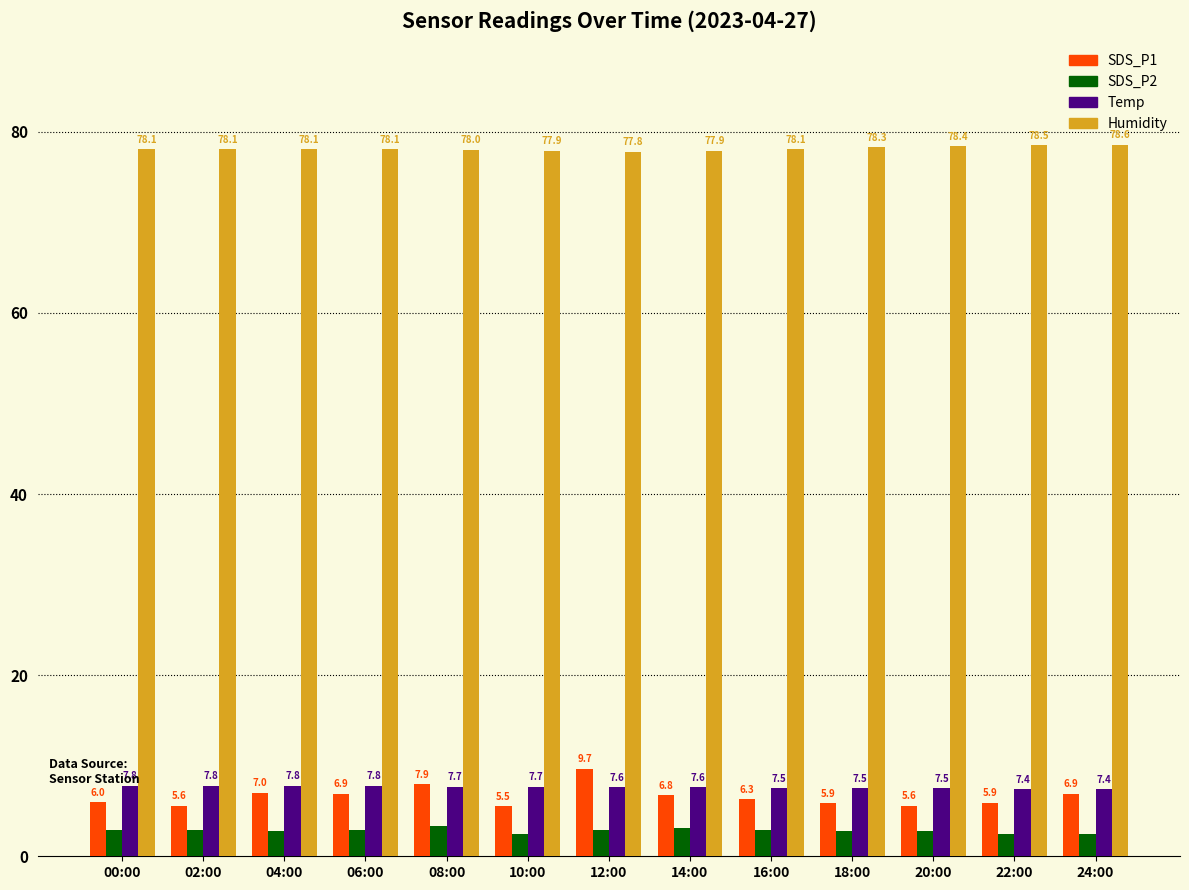

How many bars are there in each group?

4